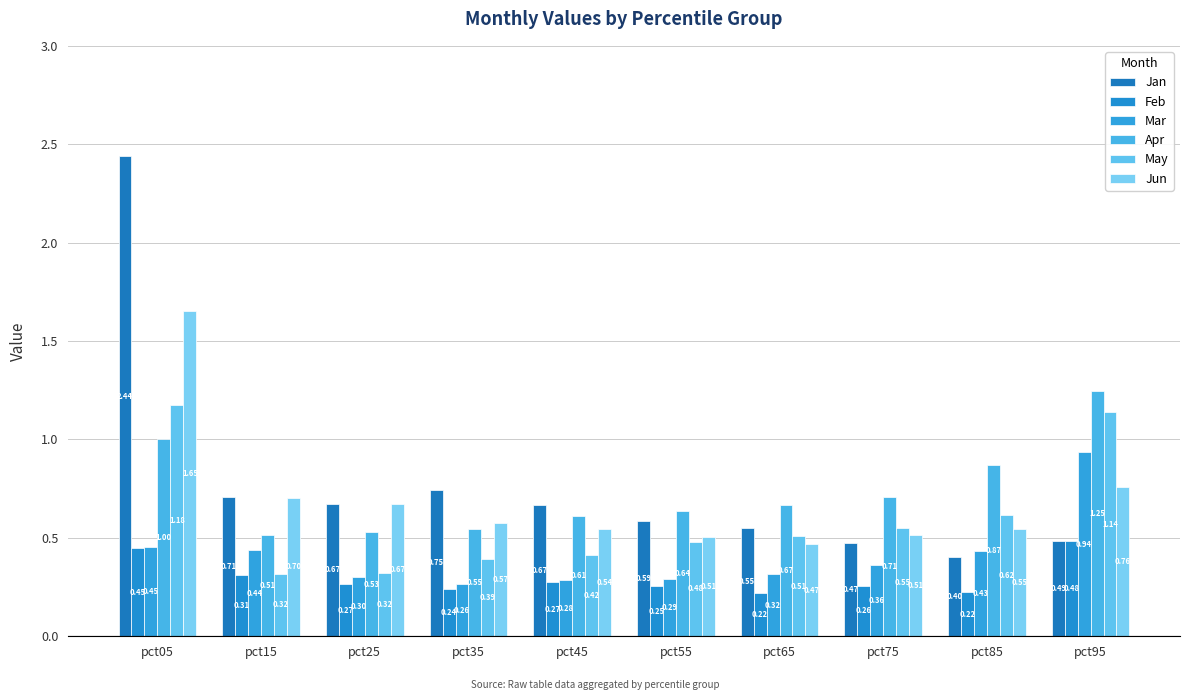

What is the total value across all series at pct65?

2.7